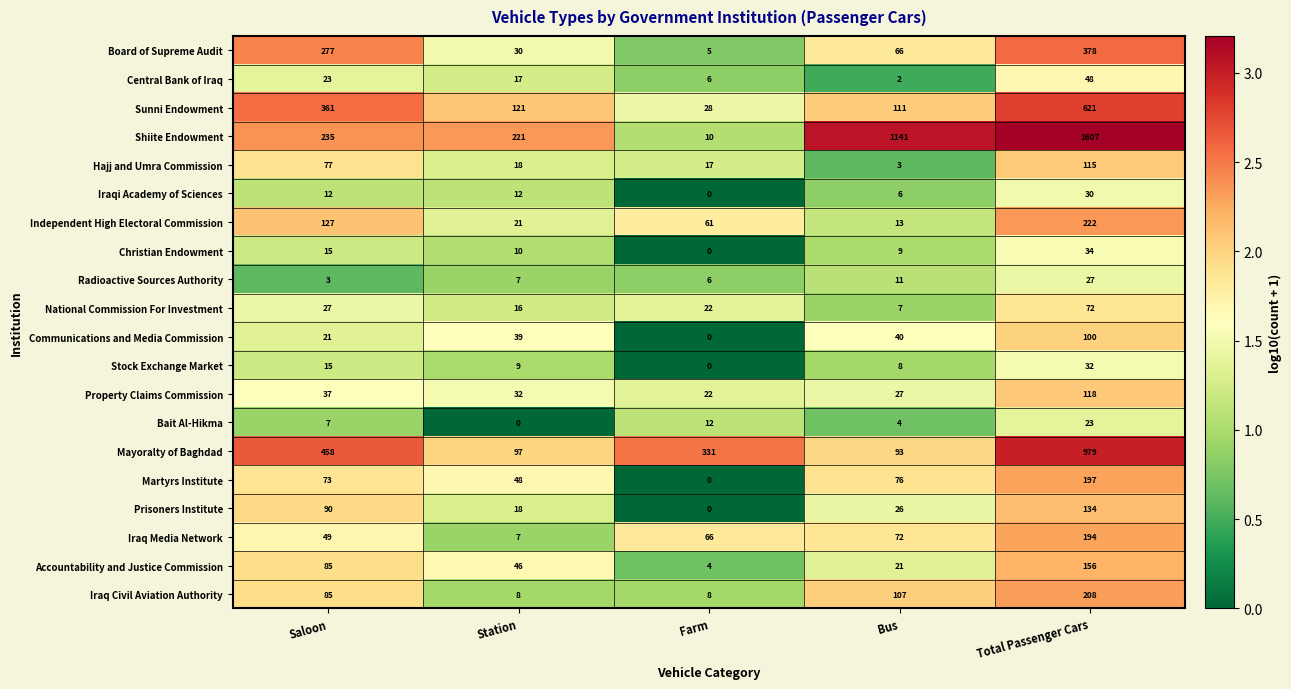

How many data points does each series have?

5